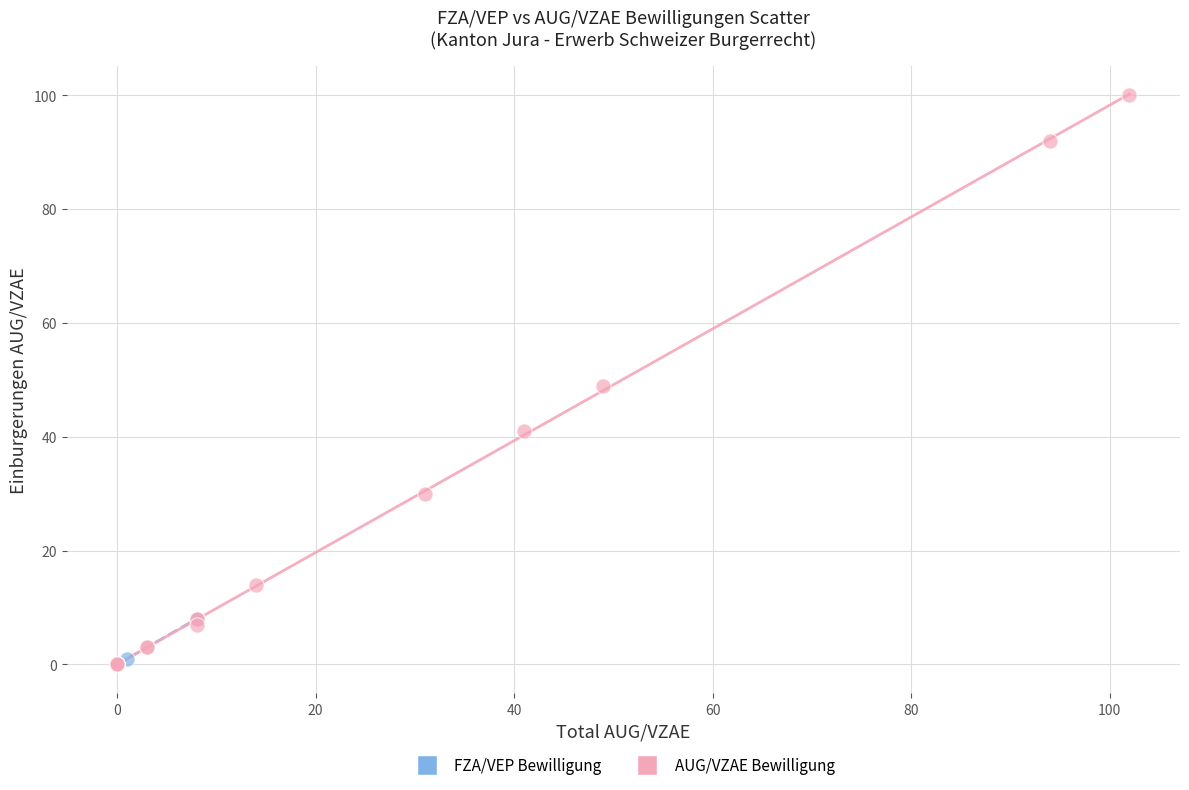

What are all the series names shown in the legend?

FZA/VEP Bewilligung, AUG/VZAE Bewilligung